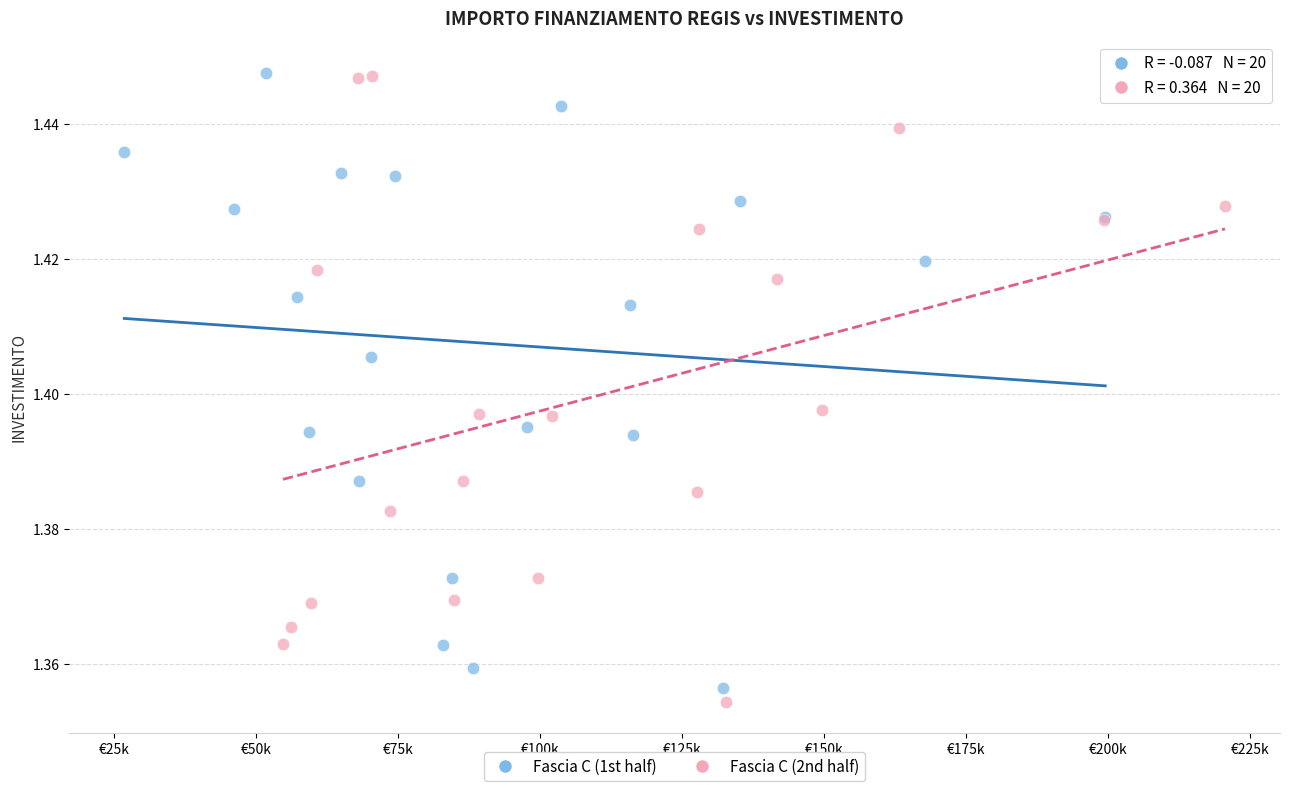

What are all the series names shown in the legend?

Fascia C (1st half), Fascia C (2nd half)